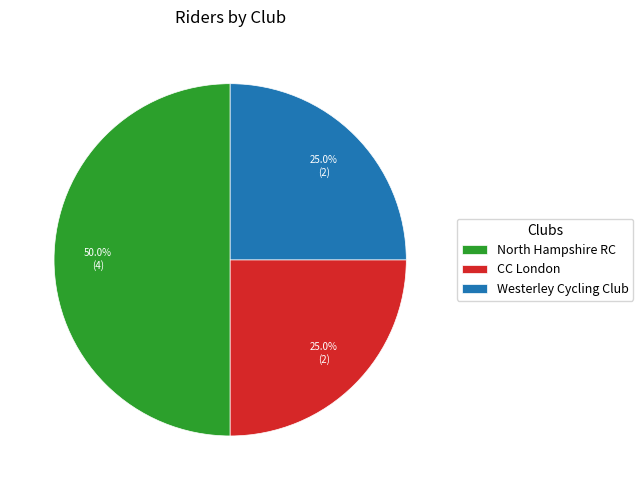

The CC London slice represents 11% of the pie. True or false?

False